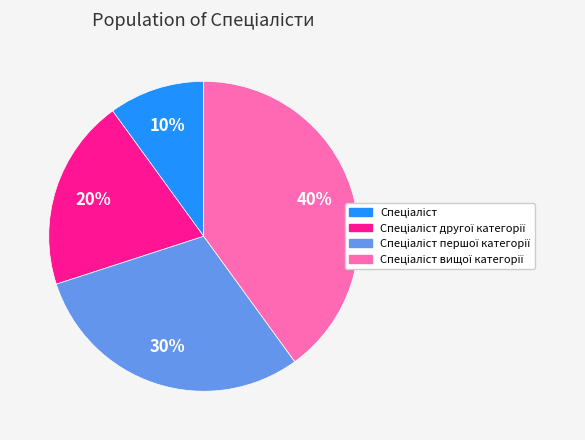

Does any single category account for the majority?

No